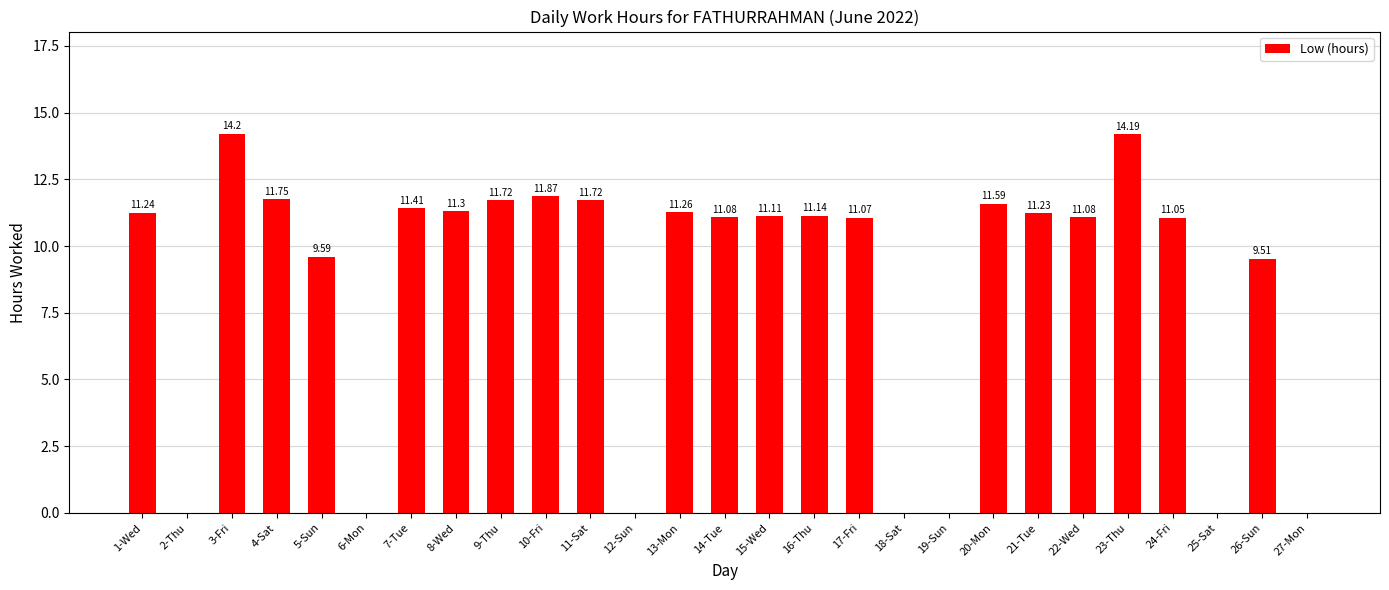

How many values are above zero?

20